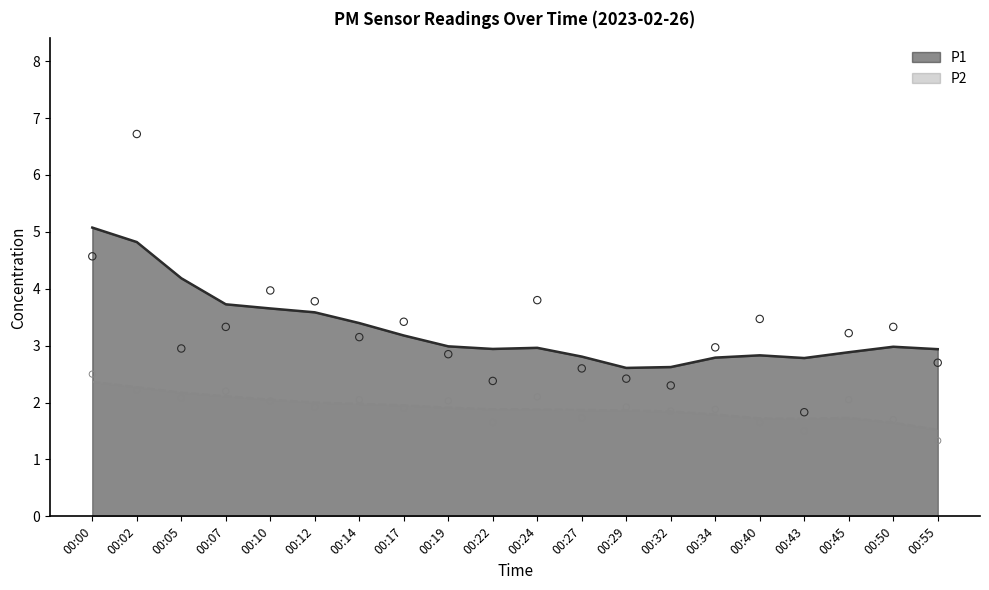

At which category is the sum across all series the highest?

00:02